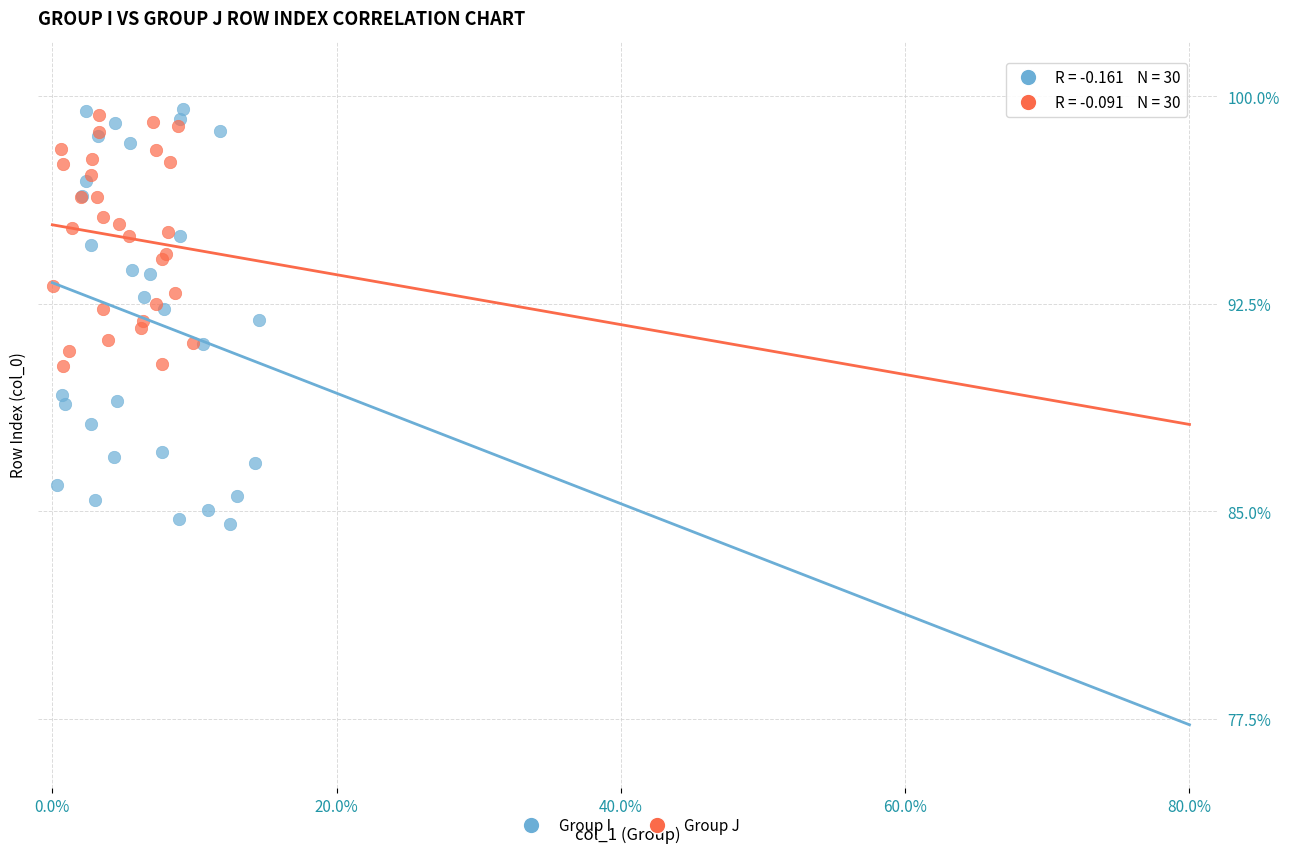

Which series reaches the minimum Y coordinate?

Group I